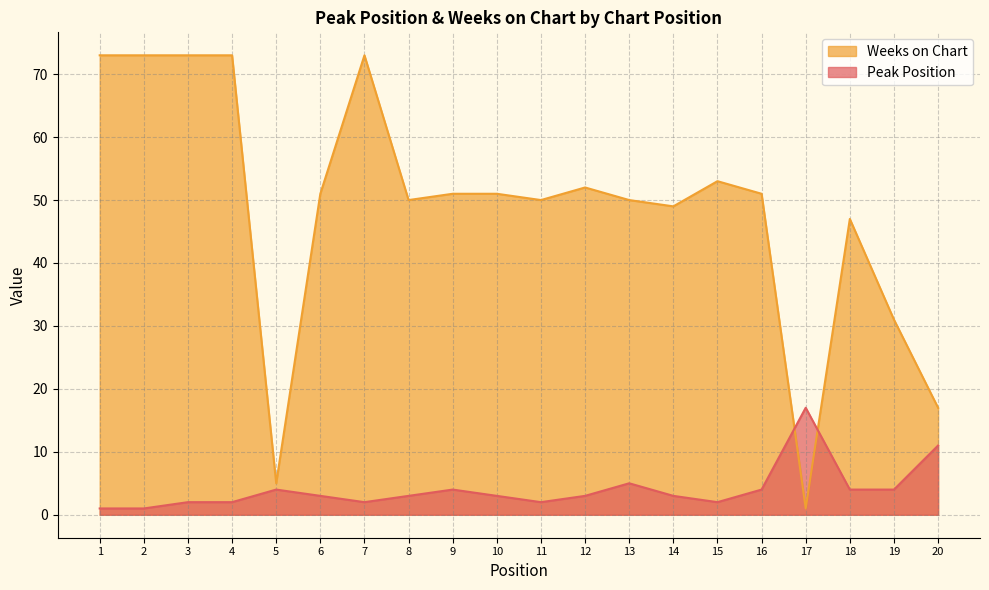

List the series in order of their peak value, highest first.

Weeks on Chart, Peak Position